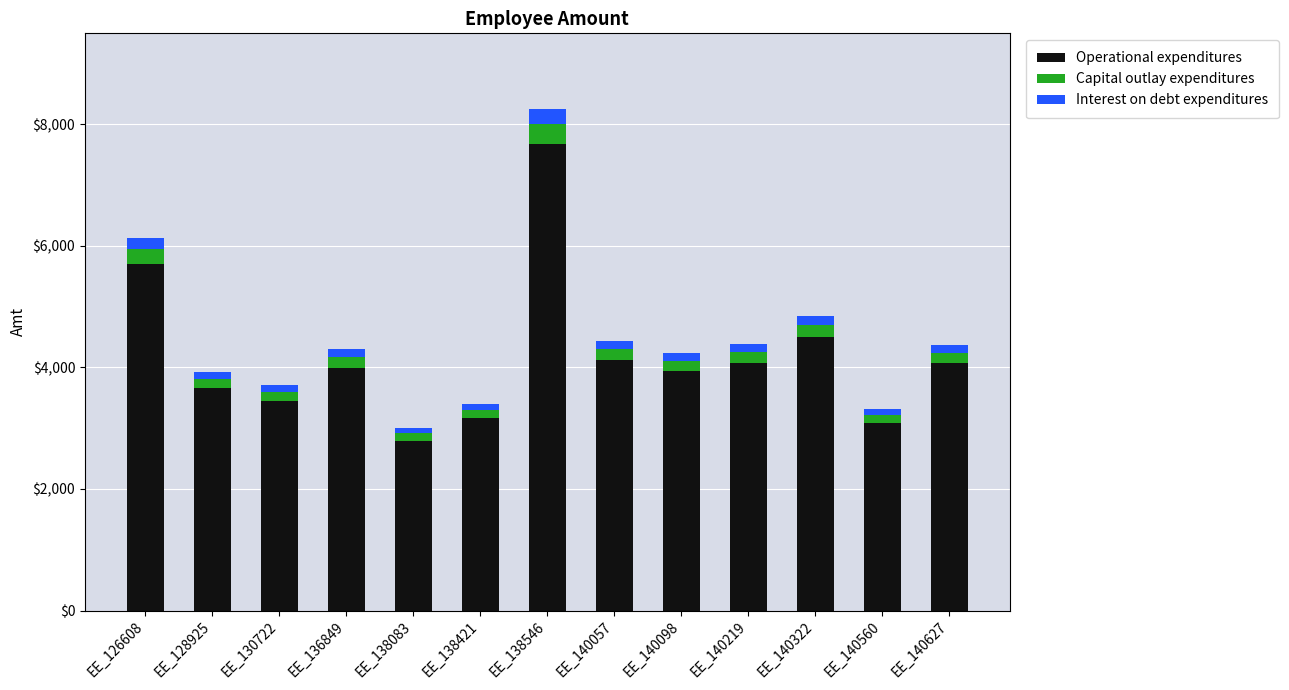

True or false: Operational expenditures has a value of 4076 at EE_140219.

True